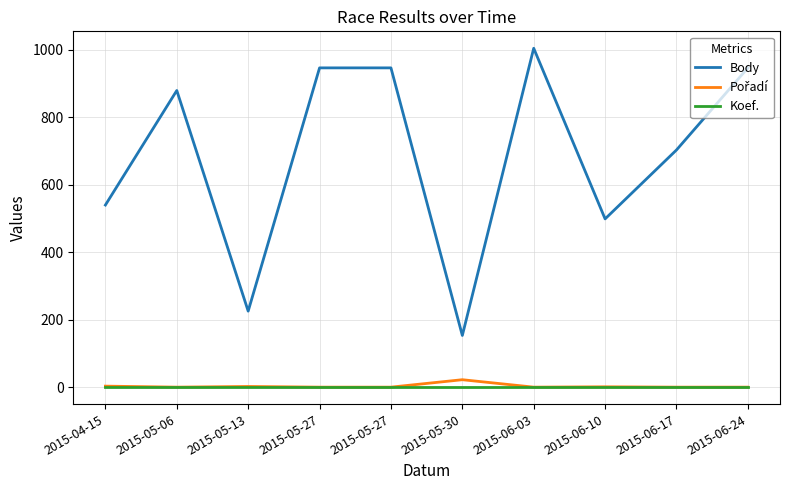

What is the average value of the Pořadí series?

4